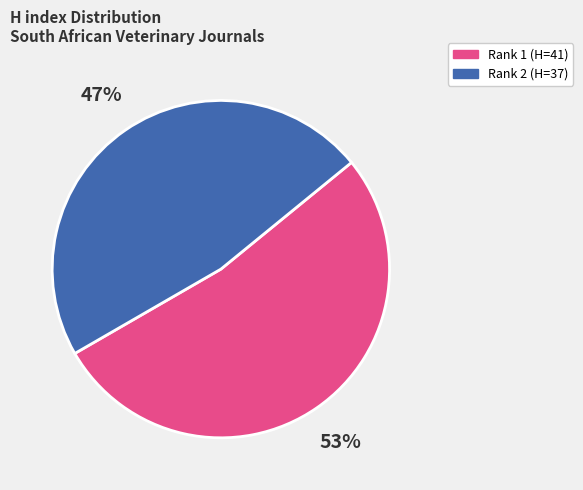

How many segments does this pie chart have?

2